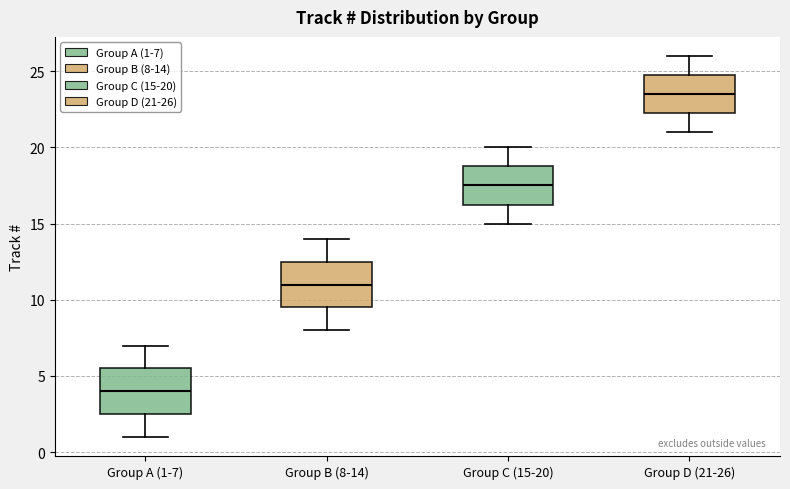

Reading left to right, transcribe this box plot: for each box, give where its median line is, the range the box spans, and where its two whiskers end, as read against the y-axis. The values are not printed on the chart, so give them approximately, as read against the axis.

Group A (1-7): median 4.0, box 2.5 to 5.5, whiskers 1.0 to 7.0
Group B (8-14): median 11.0, box 9.5 to 12.5, whiskers 8.0 to 14.0
Group C (15-20): median 17.5, box 16.5 to 19.0, whiskers 15.0 to 20.0
Group D (21-26): median 23.5, box 22.5 to 25.0, whiskers 21.0 to 26.0